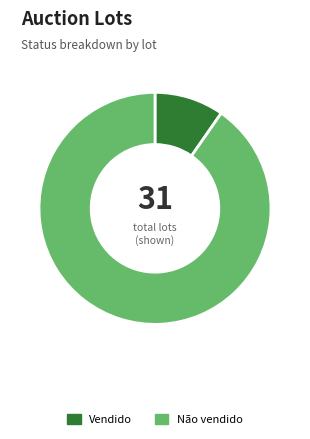

Between Vendido and Não vendido, which is larger?

Não vendido